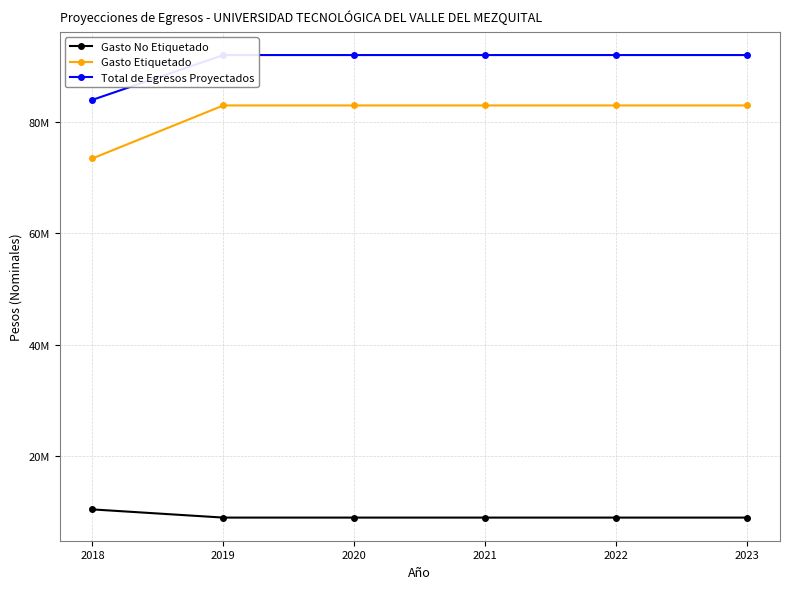

How many lines are shown in the chart?

3